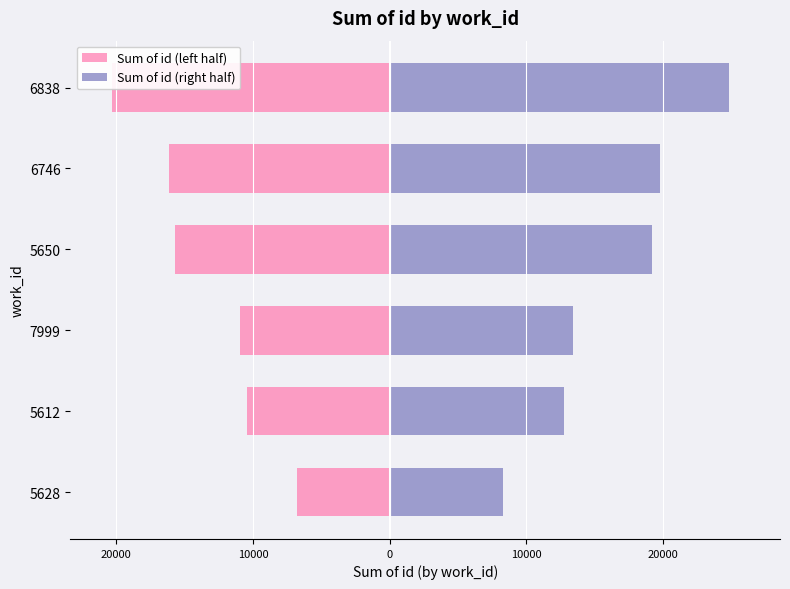

How many groups of bars are there?

6